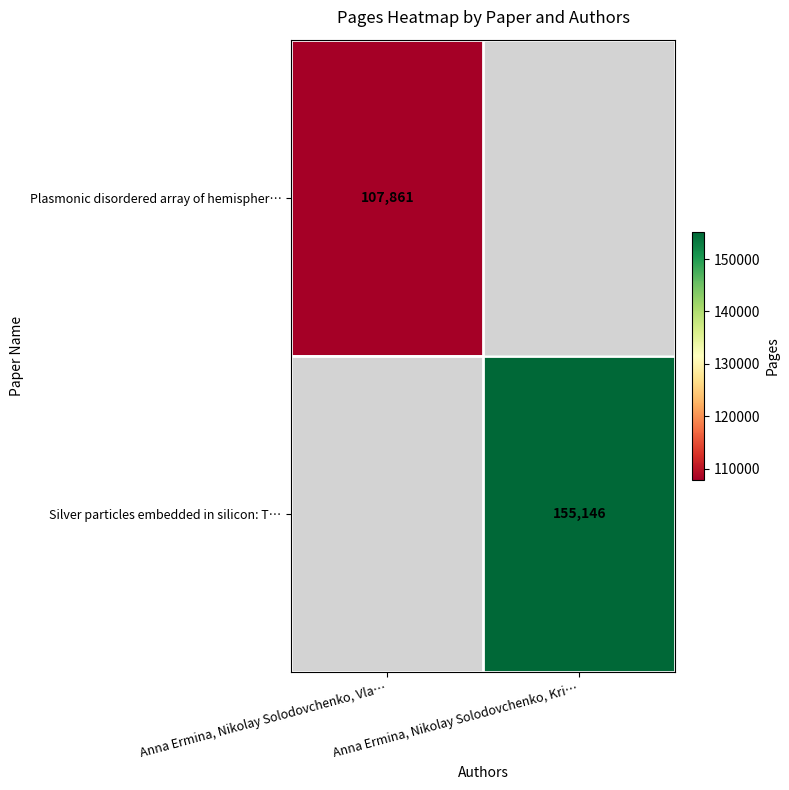

The value of Silver particles embedded in silicon: T… at Anna Ermina, Nikolay Solodovchenko, Kri… is 265397. True or false?

False